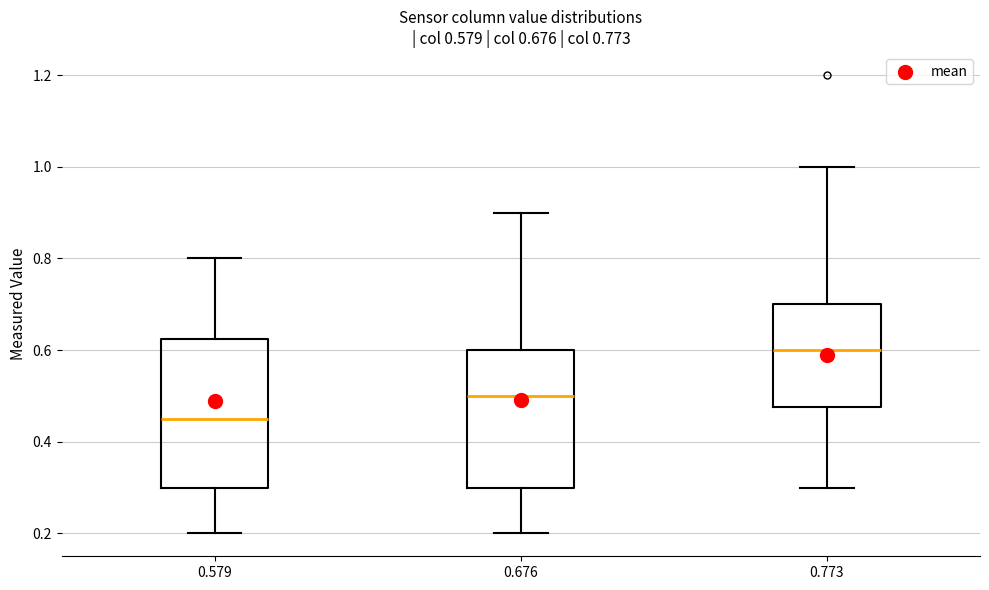

Comparing the boxes themselves (not the whiskers), which one is the tallest?

0.579